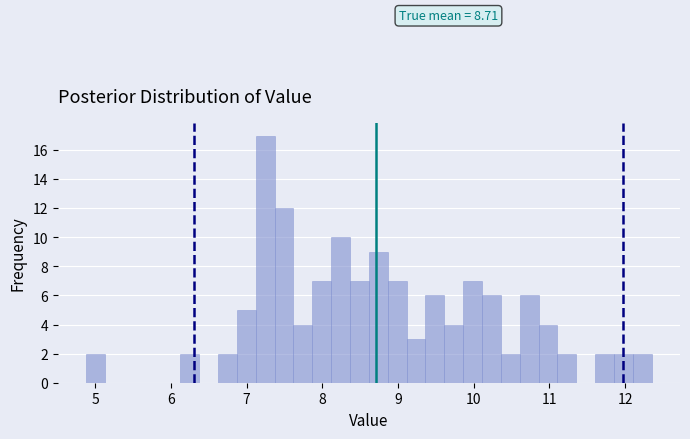

Around what value on the x-axis is the tallest bar? Give the approximate position of its centre, as read against the axis.

7.2